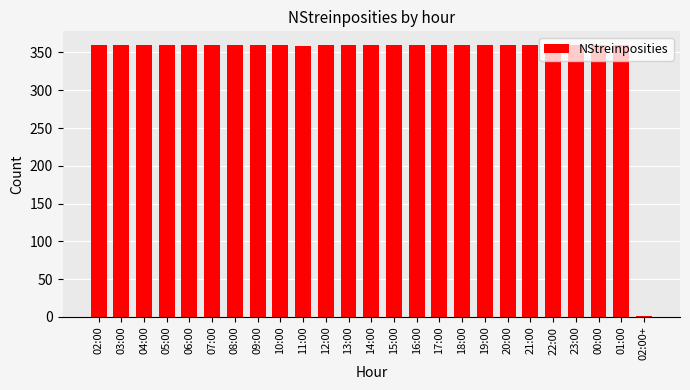

What is the greatest value displayed?

360